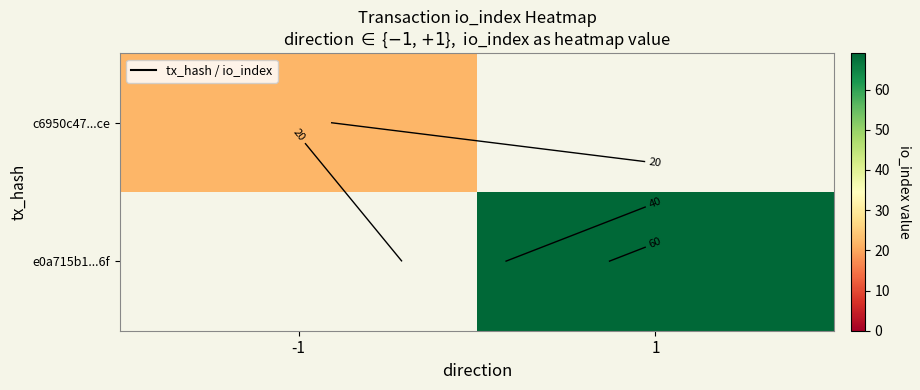

List the series in order of their peak value, highest first.

c6950c47...ce, e0a715b1...6f